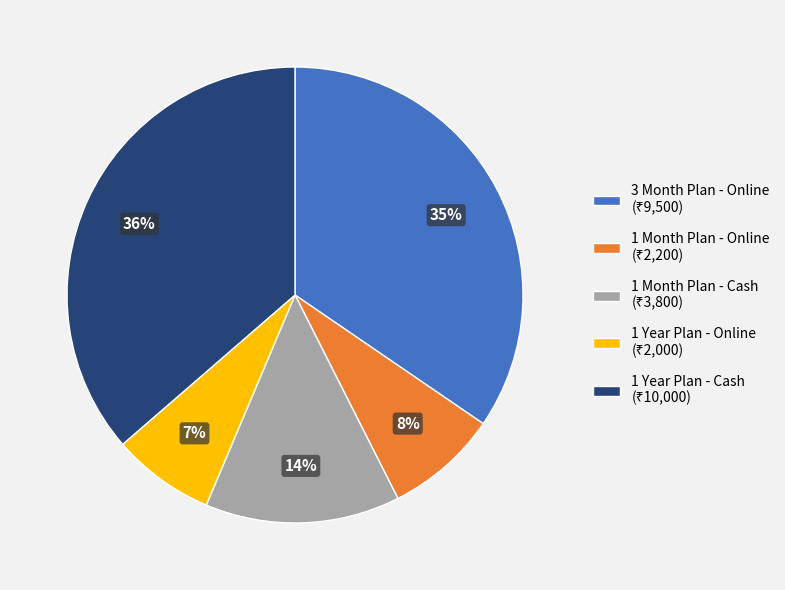

To the nearest percent, what is the average slice percentage?

20%